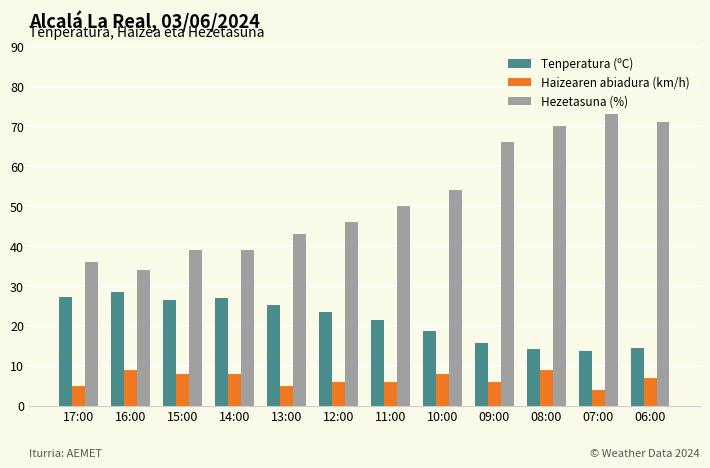

Which series has the largest total across all categories?

Hezetasuna (%)